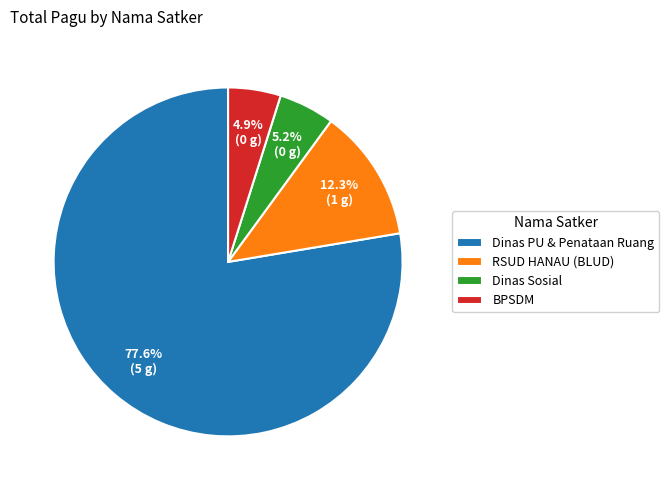

What is the largest slice in the pie chart?

Dinas PU & Penataan Ruang